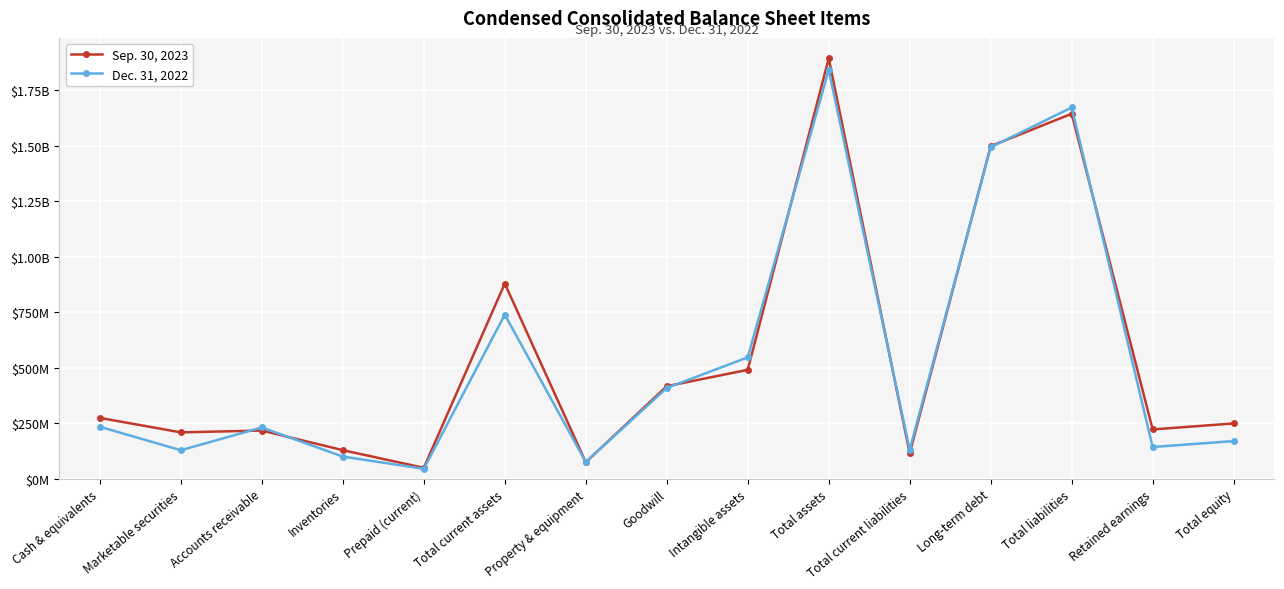

True or false: Dec. 31, 2022 has more than 2 interior local peaks.

True